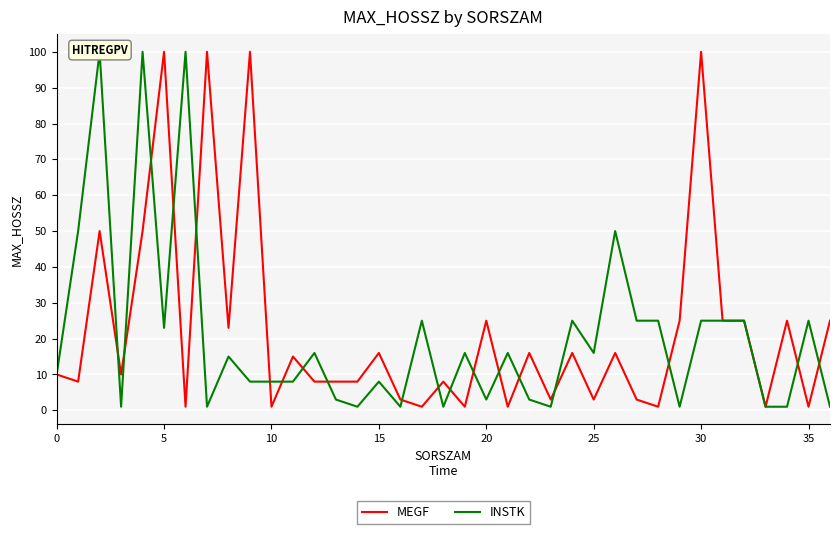

True or false: MEGF has a value of 172 at 30.

False